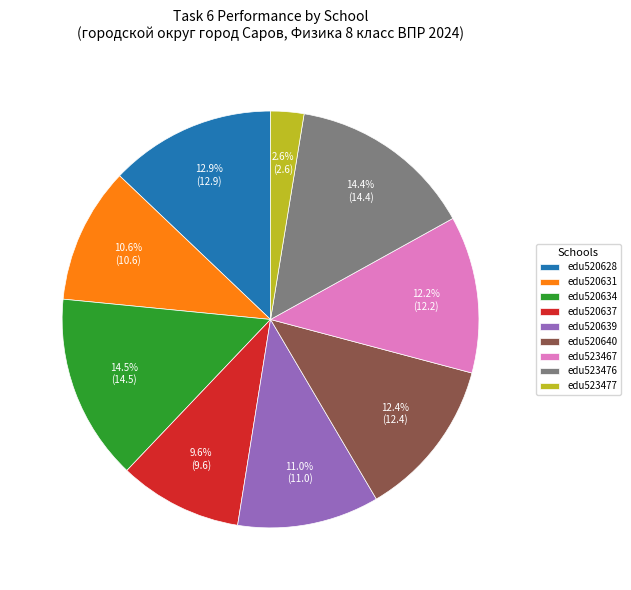

Do edu523476 and edu523477 together represent more than half of the pie?

No